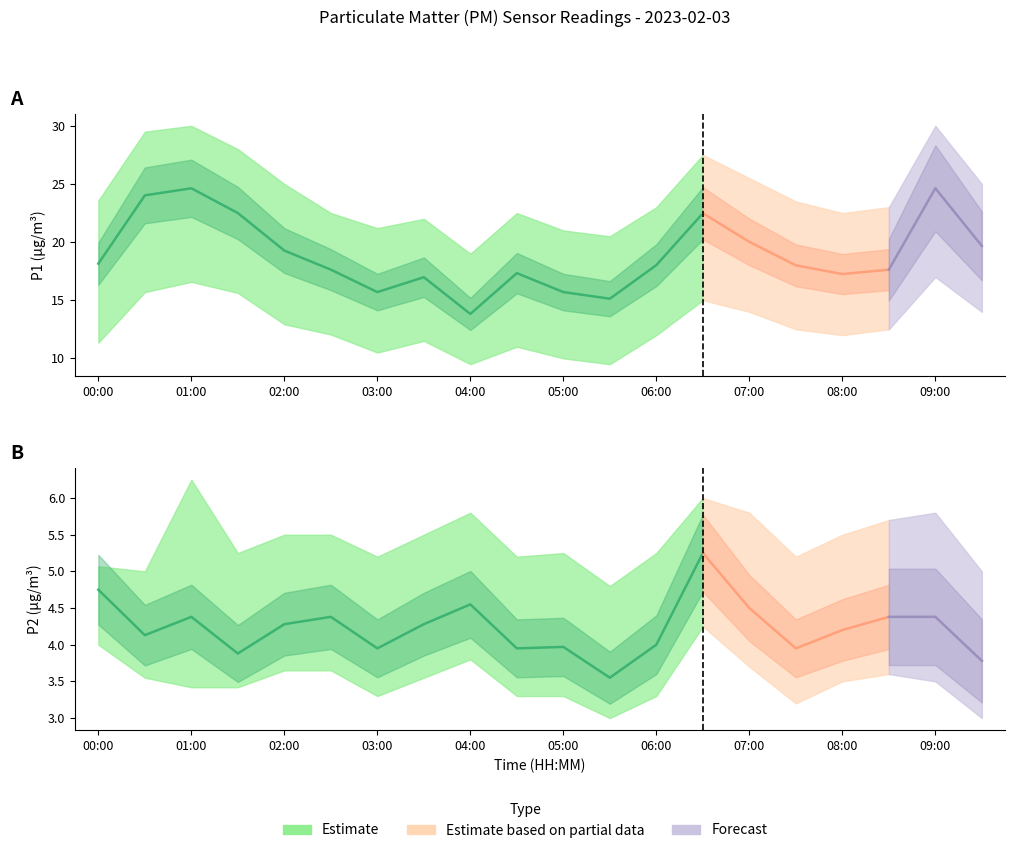

Reading left to right, extract all data points from this chart.

P1: 18.1	24.0	24.6	22.5	19.3	17.6	15.7	17.0	13.8	17.3	15.7	15.1	18.0	22.5	20.0	18.0	17.2	17.6	24.6	19.7
P1_upper: 23.6	29.5	30.0	28.0	25.0	22.5	21.2	22.0	19.0	22.5	21.0	20.5	23.0	27.5	25.5	23.5	22.5	23.0	30.0	25.0
P1_lower: 11.3	15.7	16.6	15.6	12.9	12.1	10.5	11.5	9.5	11.0	10.0	9.5	12.0	15.0	14.0	12.5	12.0	12.5	17.0	14.0
P2: 4.8	4.1	4.4	3.9	4.3	4.4	4.0	4.3	4.5	4.0	4.0	3.5	4.0	5.2	4.5	4.0	4.2	4.4	4.4	3.8
P2_upper: 5.1	5.0	6.2	5.2	5.5	5.5	5.2	5.5	5.8	5.2	5.2	4.8	5.2	6.0	5.8	5.2	5.5	5.7	5.8	5.0
P2_lower: 4.0	3.5	3.4	3.4	3.6	3.6	3.3	3.5	3.8	3.3	3.3	3.0	3.3	4.2	3.7	3.2	3.5	3.6	3.5	3.0